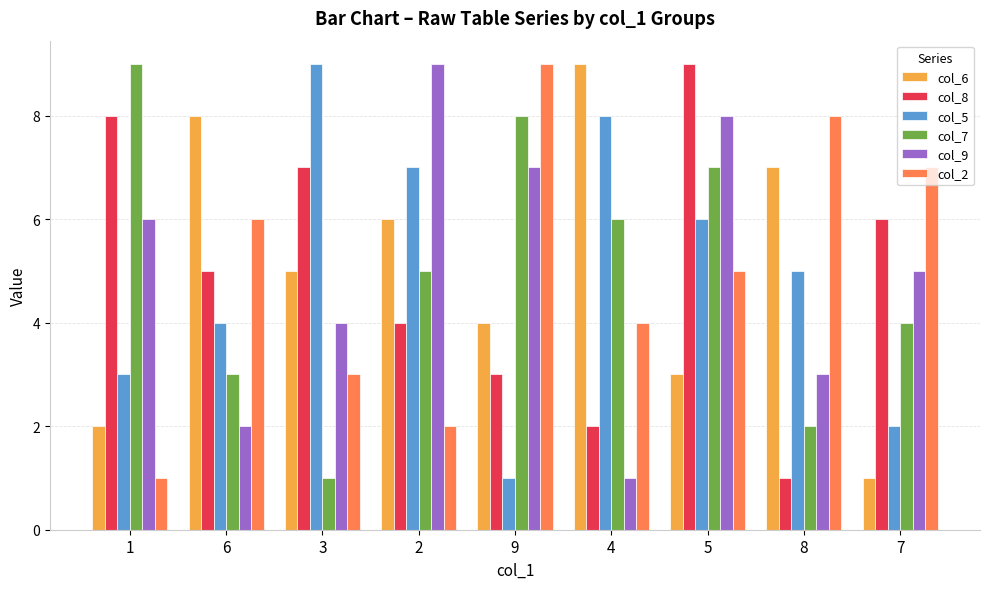

What is the difference between the second highest and minimum values in the col_2 series?

7